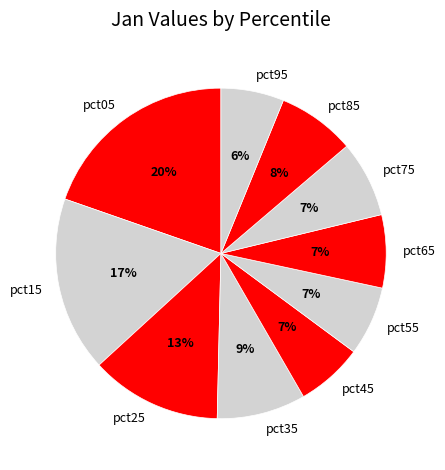

To the nearest percent, what is the average slice percentage?

10%